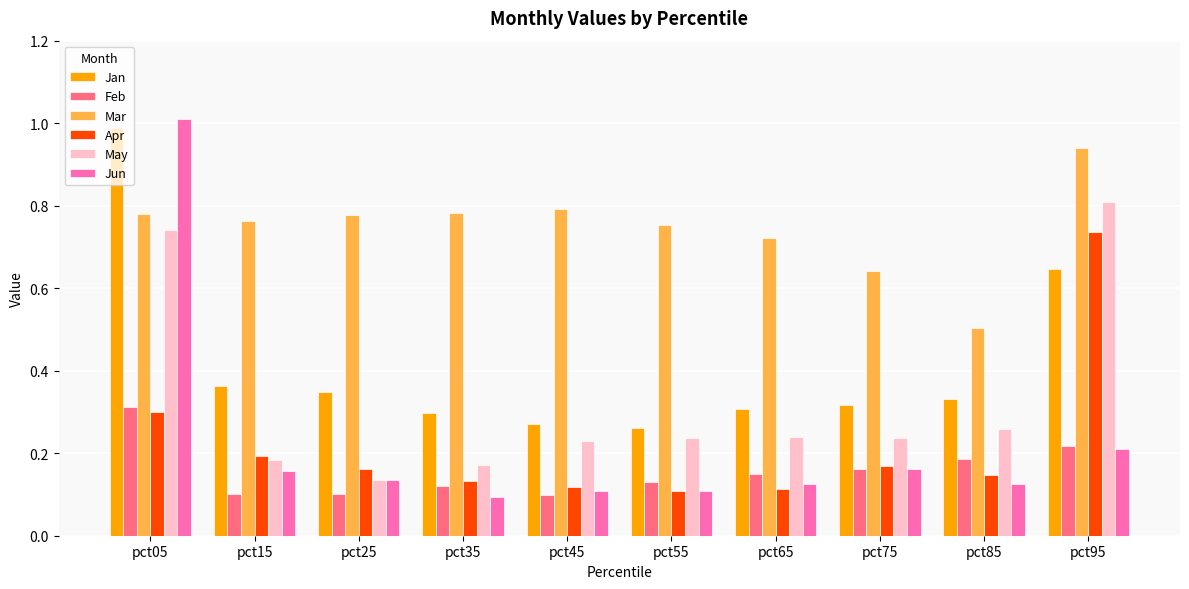

At which category does the chart reach its peak across all series?

pct05